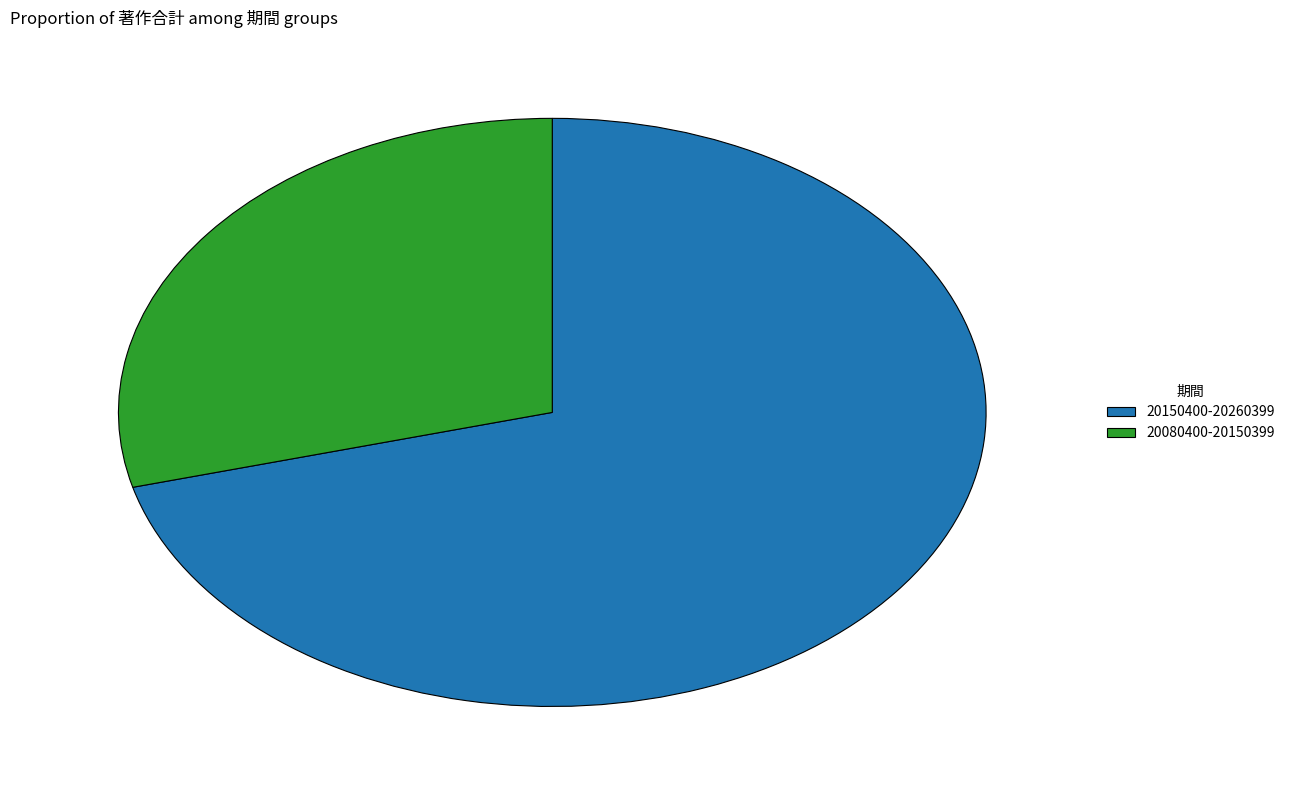

Is it true that 20150400-20260399 is 71% of the pie?

True